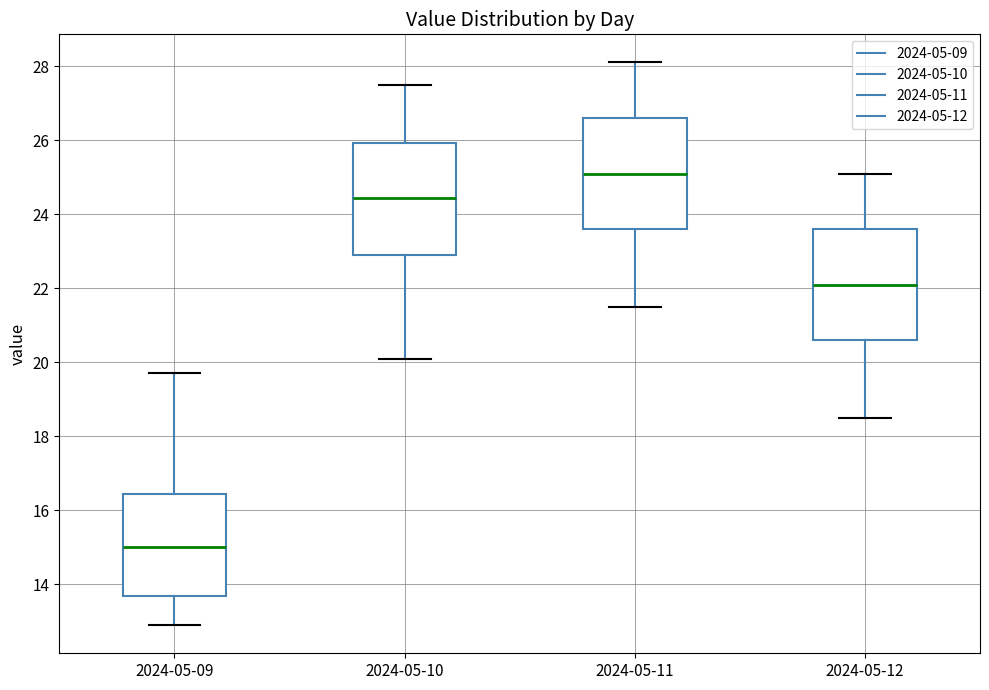

Where is the upper edge of the box for 2024-05-11 on the y-axis? The values are not printed on the chart, so give them approximately, as read against the axis.

26.6